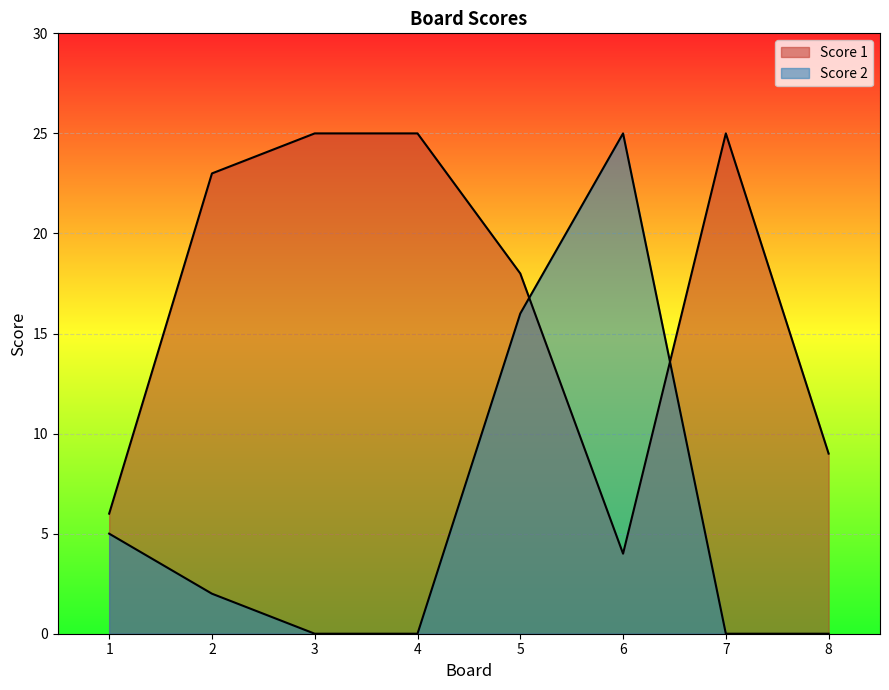

True or false: Score 1 has a value of 4 at 6.

True